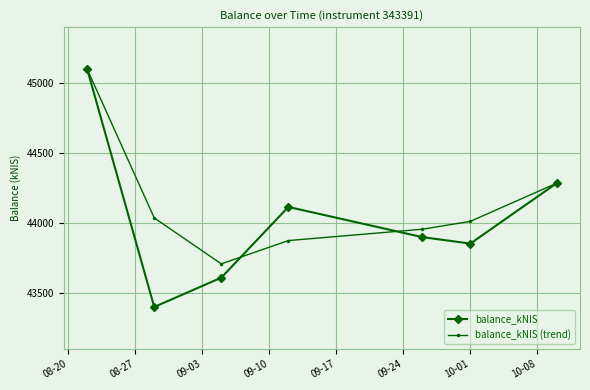

What is the value of the balance_kNIS point at the 7th from the left?

44284.3